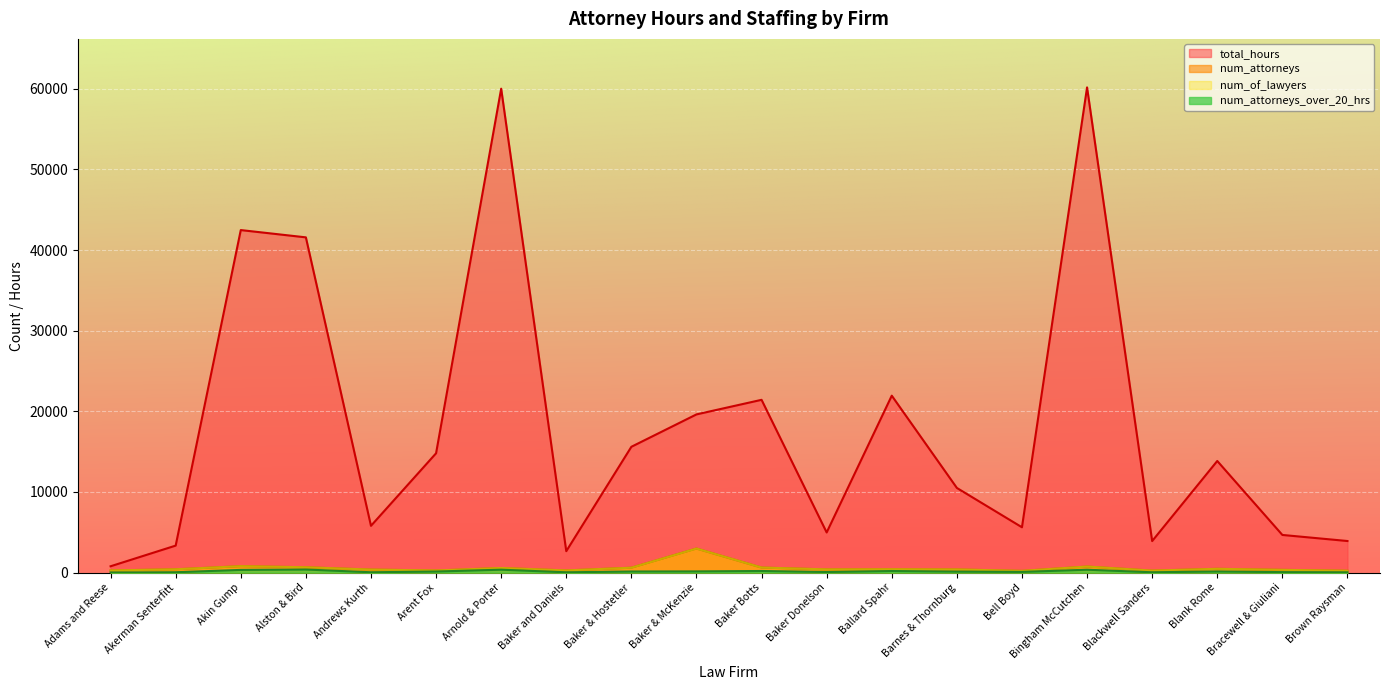

Rank the series at Arnold & Porter from lowest to highest value.

num_attorneys_over_20_hrs, num_attorneys, num_of_lawyers, total_hours